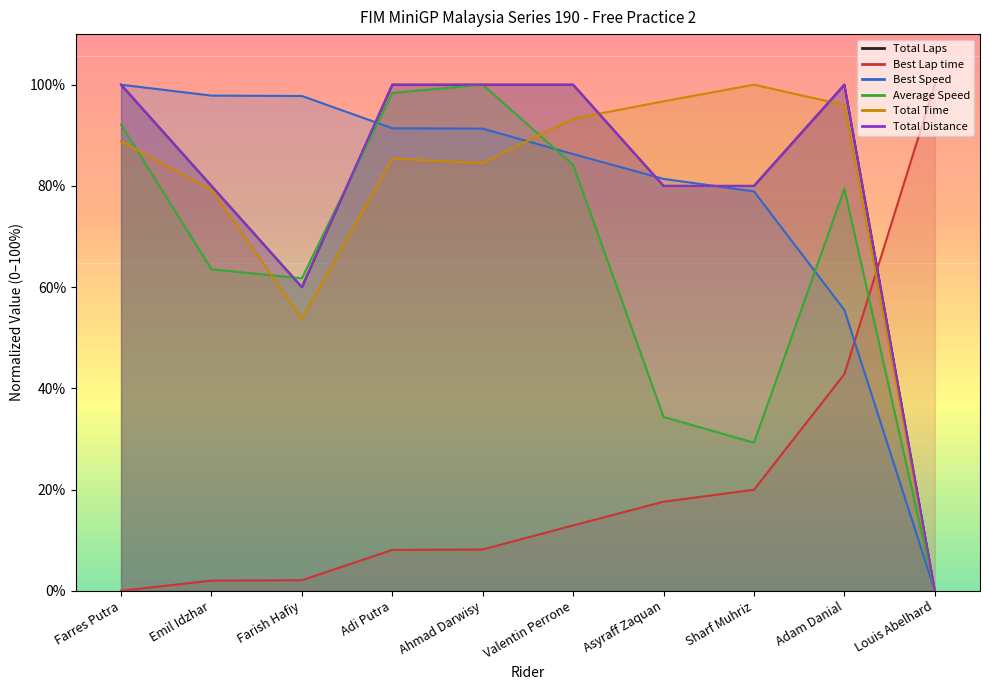

What is the label of the 10th point from the left?

Louis Abelhard